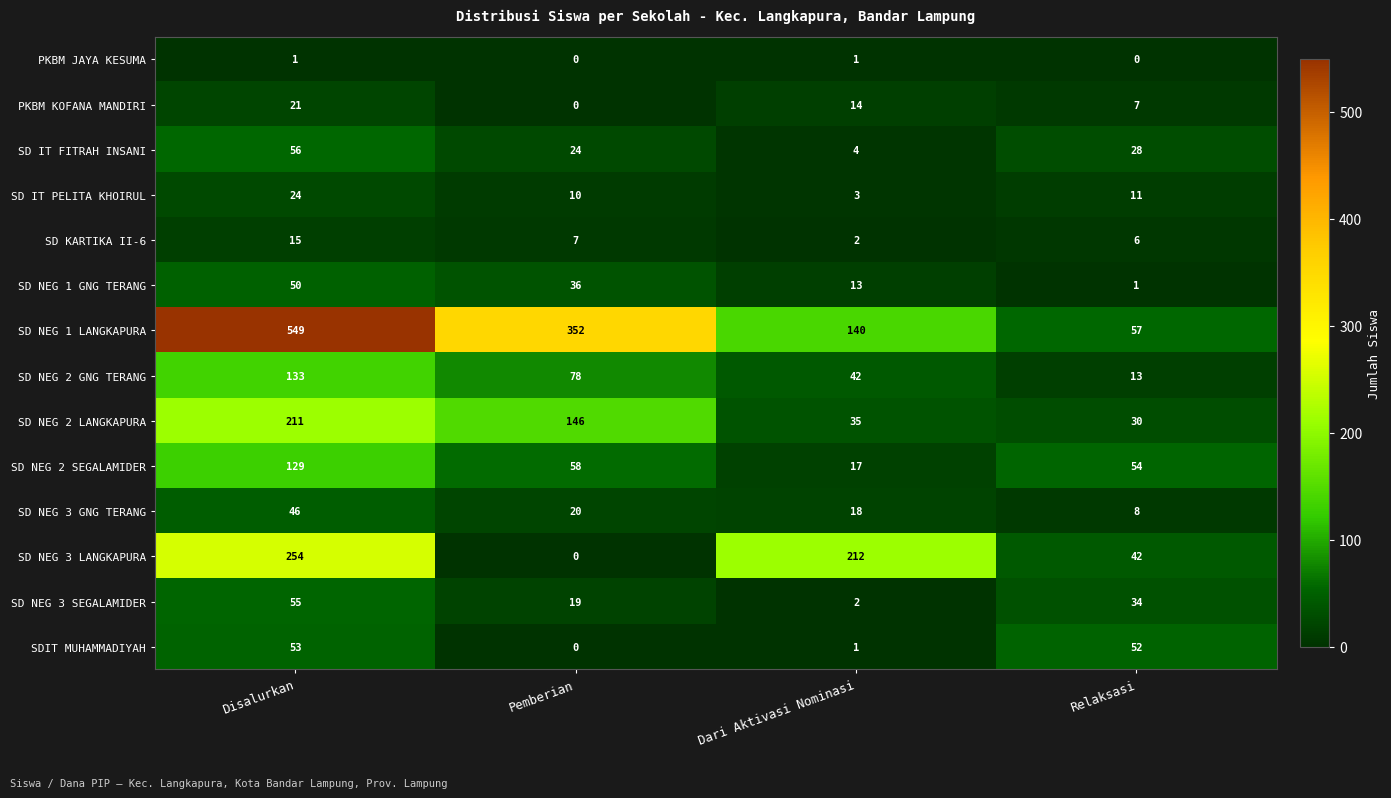

At which category is the sum across all series the highest?

Disalurkan